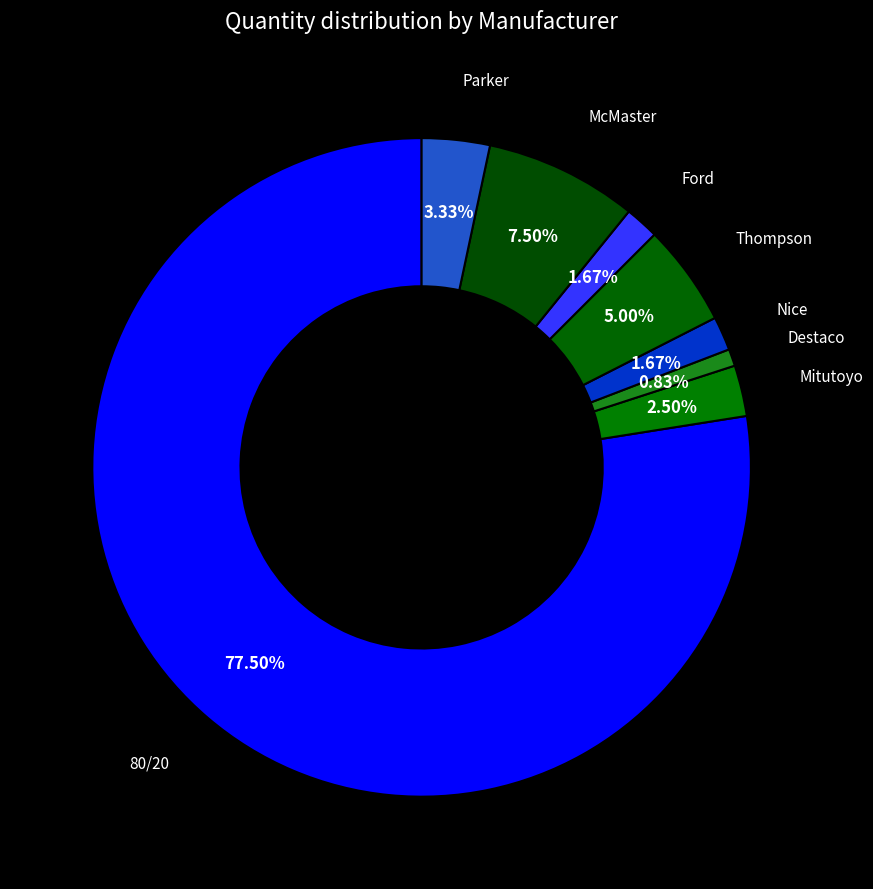

Which slice is the largest?

80/20